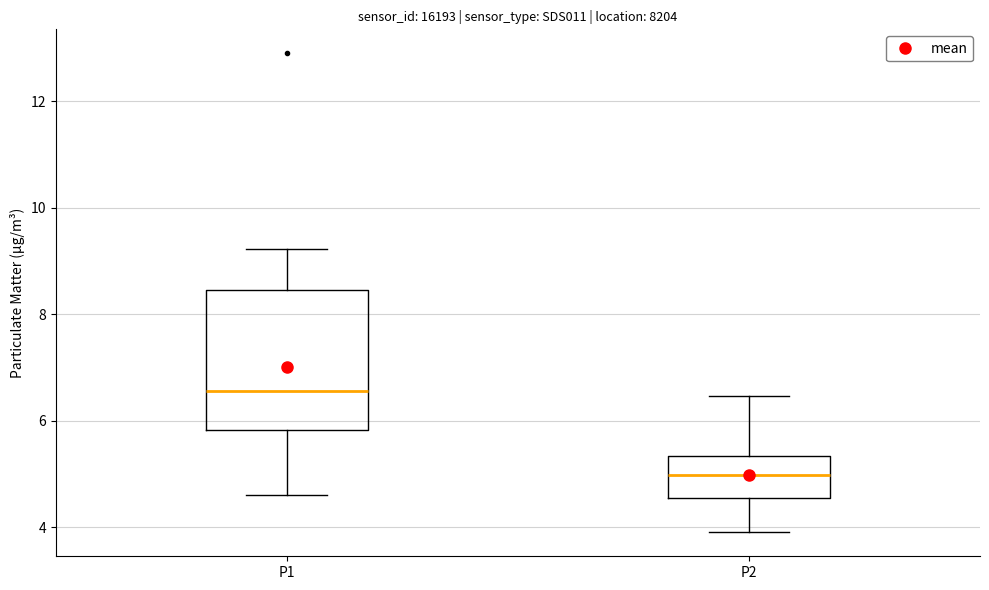

Reading left to right, transcribe this box plot: for each box, give where its median line is, the range the box spans, and where its two whiskers end, as read against the y-axis. The values are not printed on the chart, so give them approximately, as read against the axis.

P1: median 6.6, box 5.8 to 8.4, whiskers 4.6 to 9.2
P2: median 5.0, box 4.6 to 5.4, whiskers 4.0 to 6.4